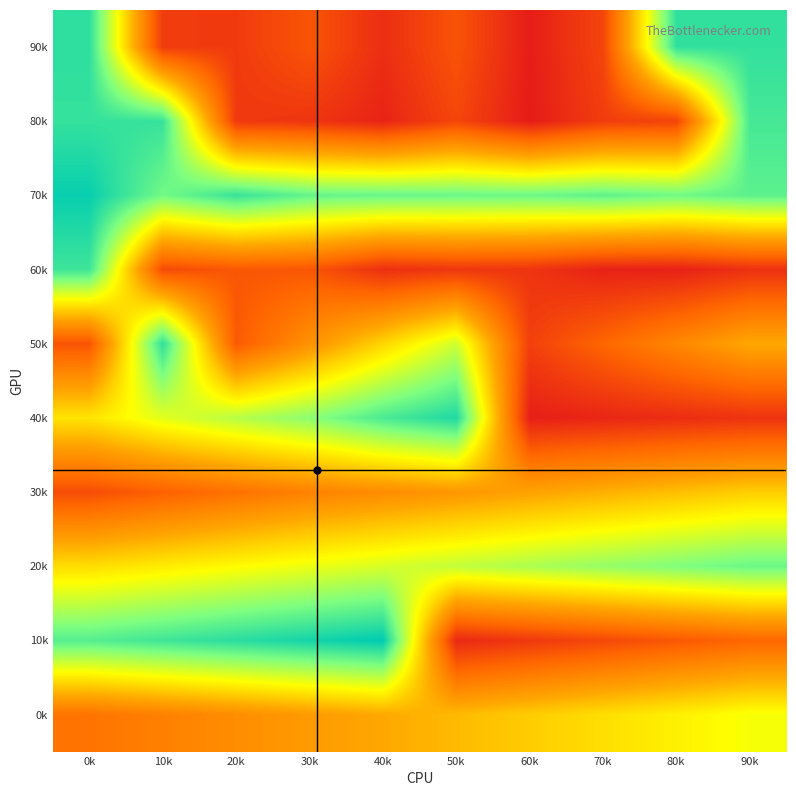

What is the total value across all series at 40k?

475254.2